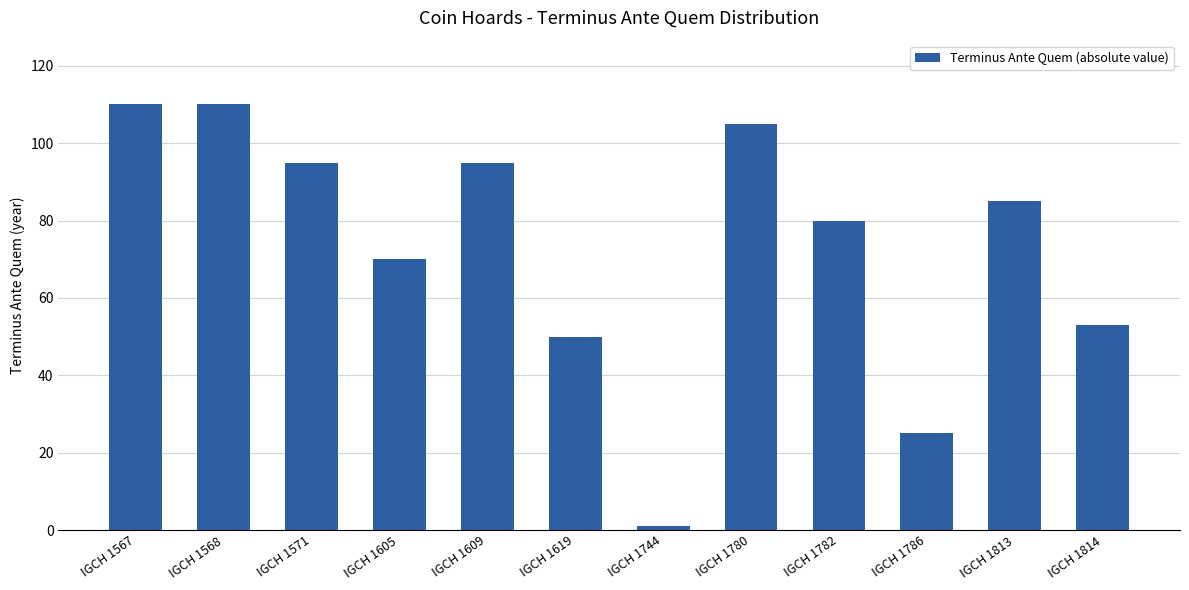

Approximately how many times larger is the value at IGCH 1609 compared to IGCH 1567?

0.9